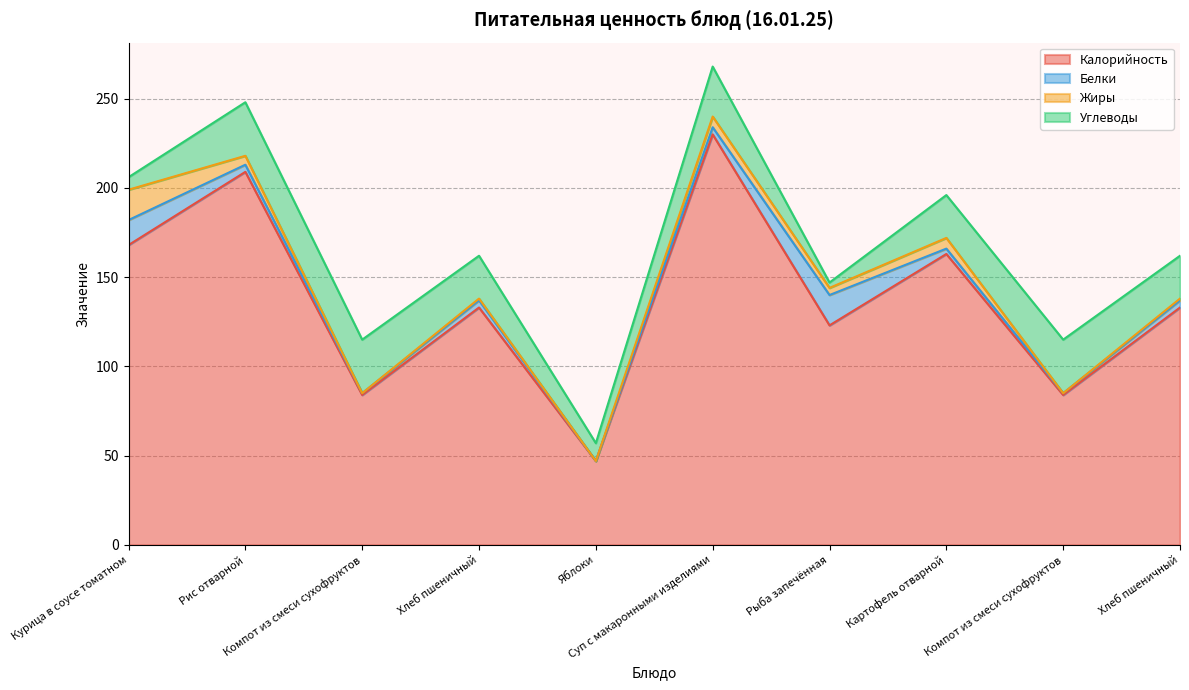

How many interior local valleys does the Жиры series have?

4